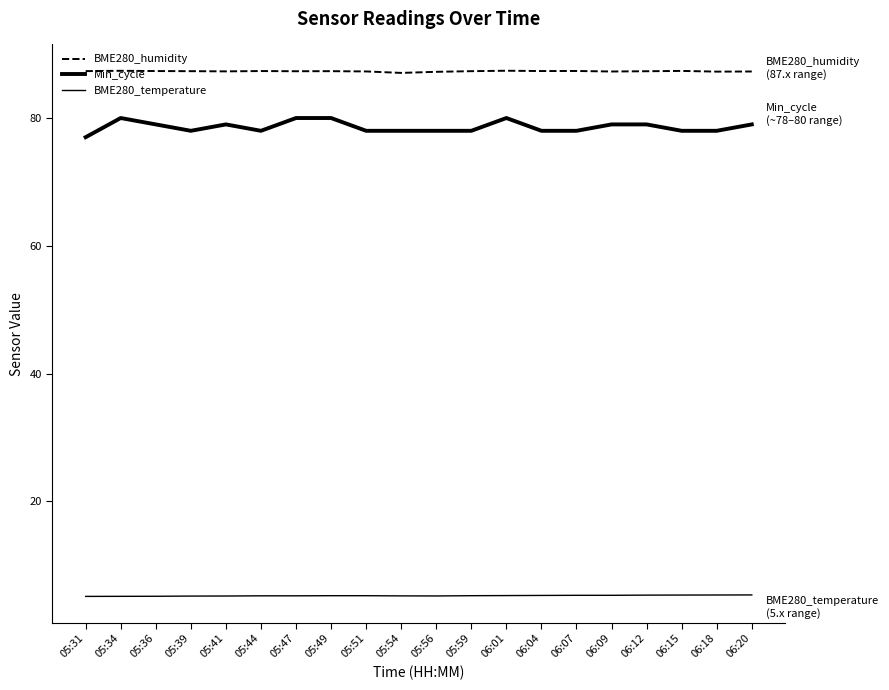

Does the chart have visible grid lines?

No